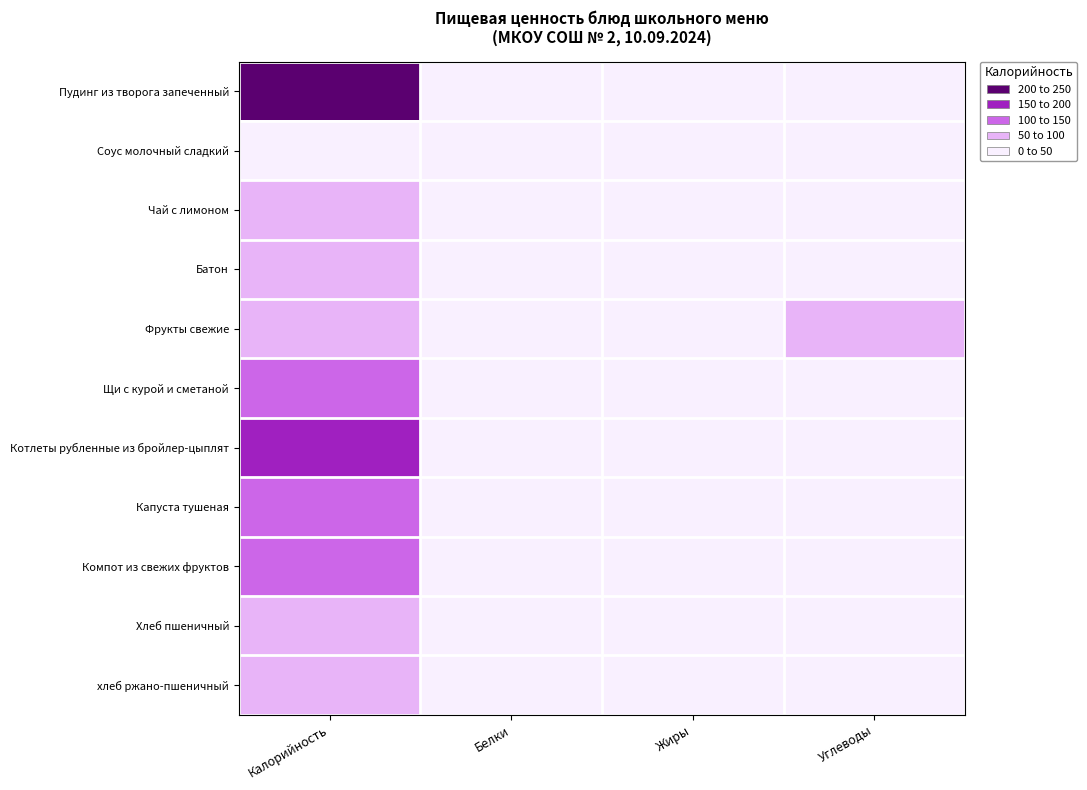

Which label corresponds to the largest value in the chart?

Калорийность